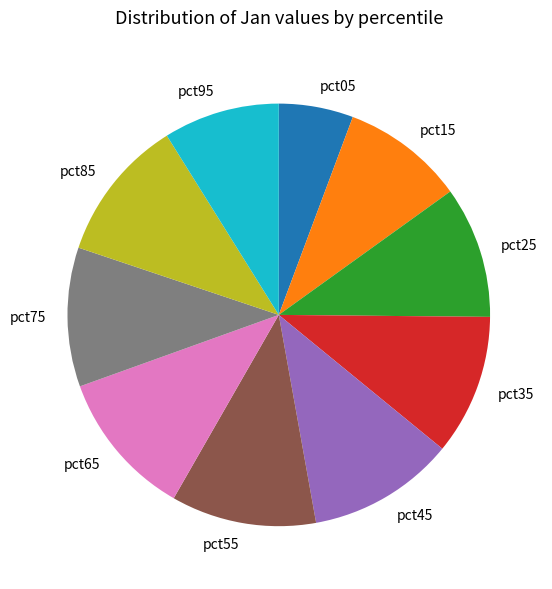

Is the sum of pct75 and pct95 greater than half?

No